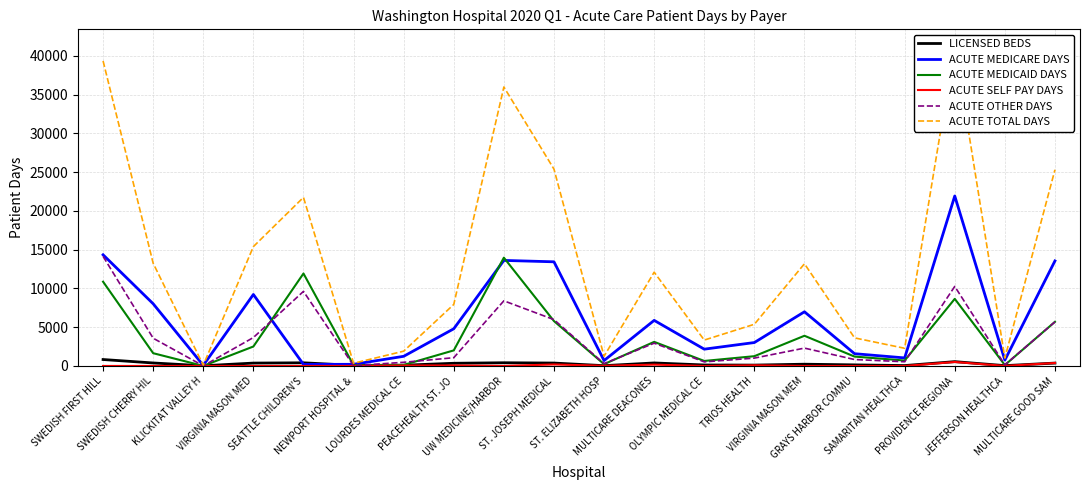

At which category does ACUTE SELF PAY DAYS reach its first local valley?

UW MEDICINE/HARBOR